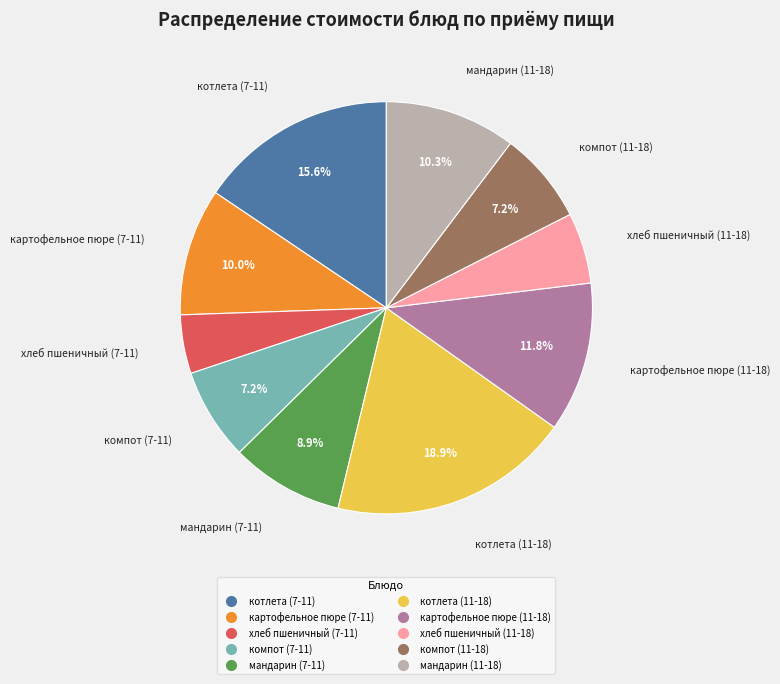

What is the ratio of the value at хлеб пшеничный (7-11) to the value at картофельное пюре (11-18)?

0.4